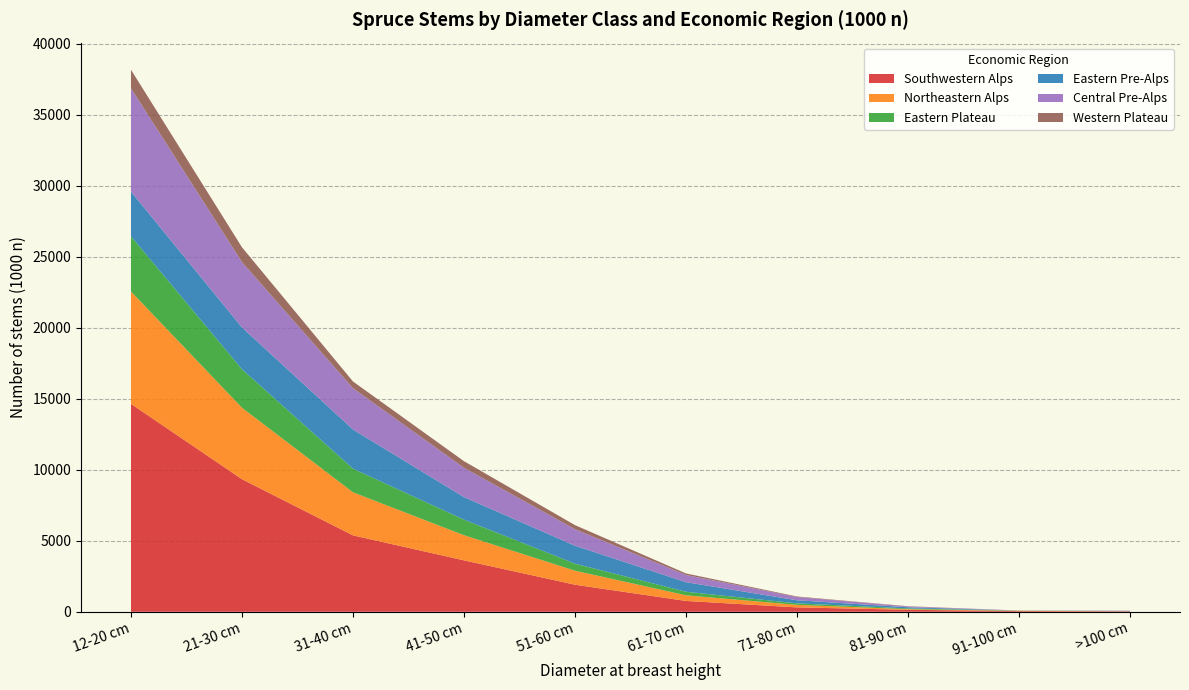

Reading left to right, extract all data points from this chart.

Southwestern Alps: 14644	9338	5381	3623	1906	764	309	141	49	30	36184
Northeastern Alps: 7916	5031	3033	1768	986	397	178	43	22	7	19382
Eastern Plateau: 3886	2711	1665	1096	497	250	107	53	13	0	10277
Eastern Pre-Alps: 3149	2946	2759	1588	1263	673	217	82	0	21	12700
Central Pre-Alps: 7278	4602	2905	2064	1162	509	228	55	6	14	18823
Western Plateau: 1303	1042	476	466	289	106	37	17	0	7	3744